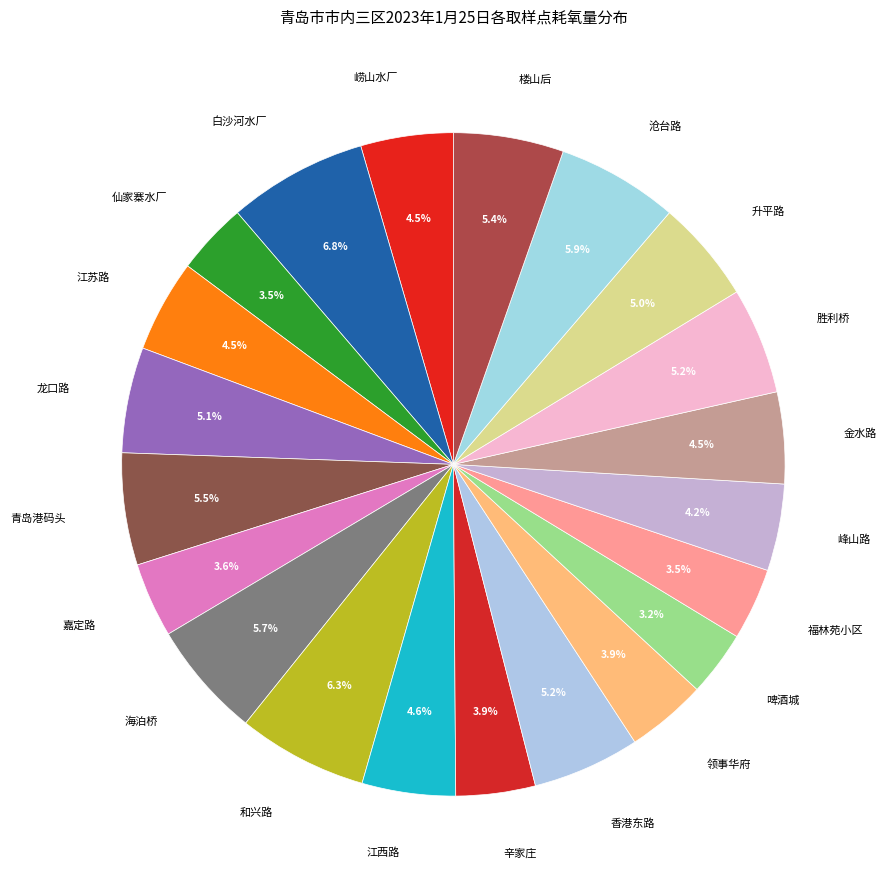

Is there a majority slice in this chart?

No